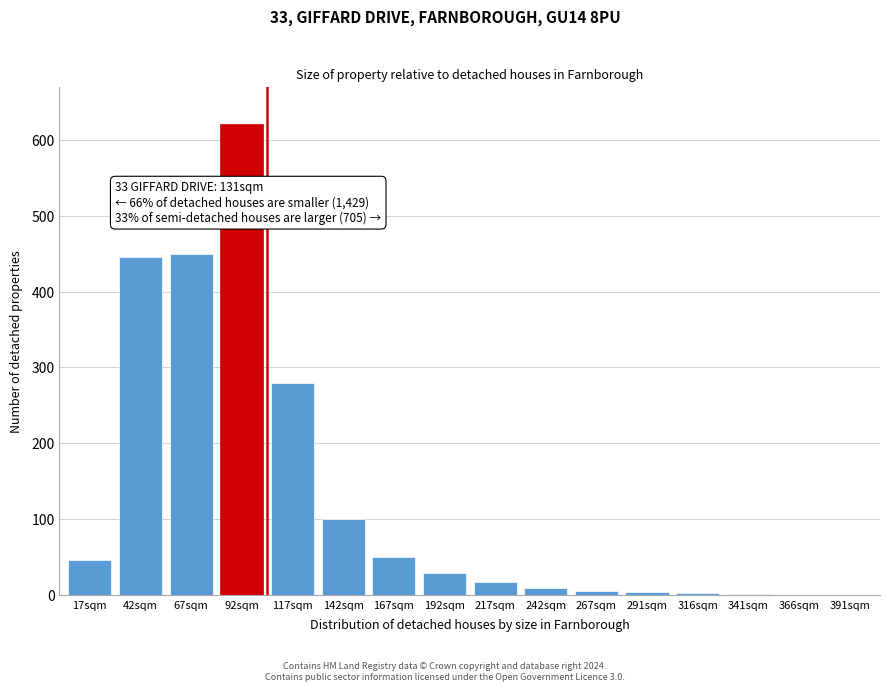

Approximately how many times larger is the value at 67sqm compared to 17sqm?

9.6